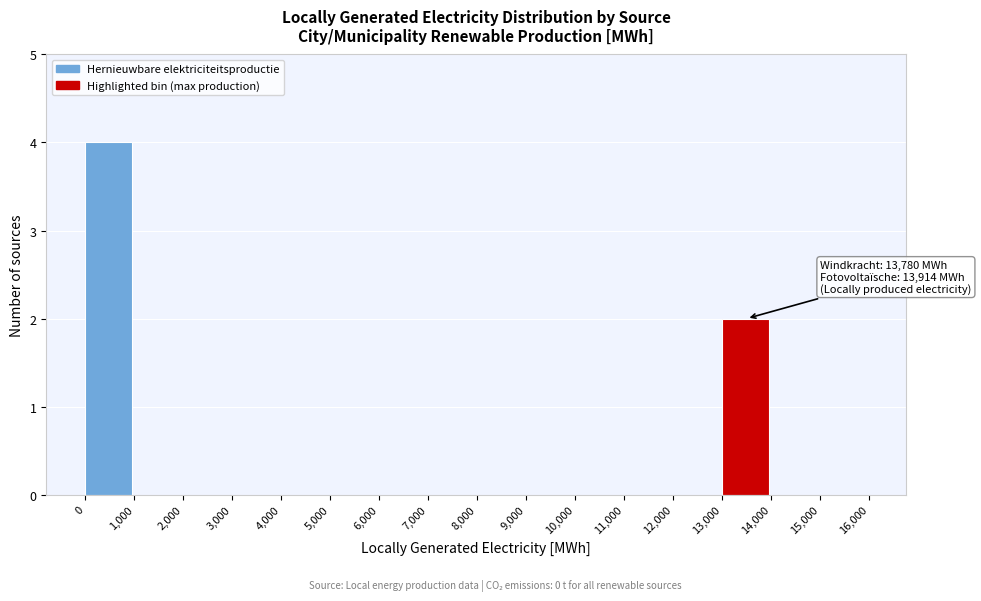

Over which range of the x-axis is the bar tallest?

0 to 1,000